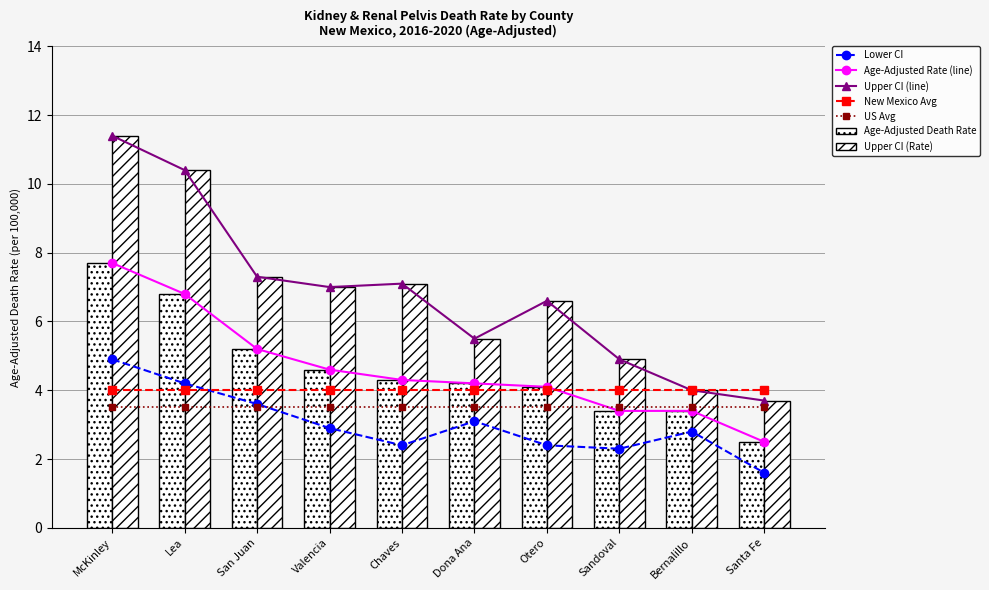

Does the chart contain stacked bars?

No